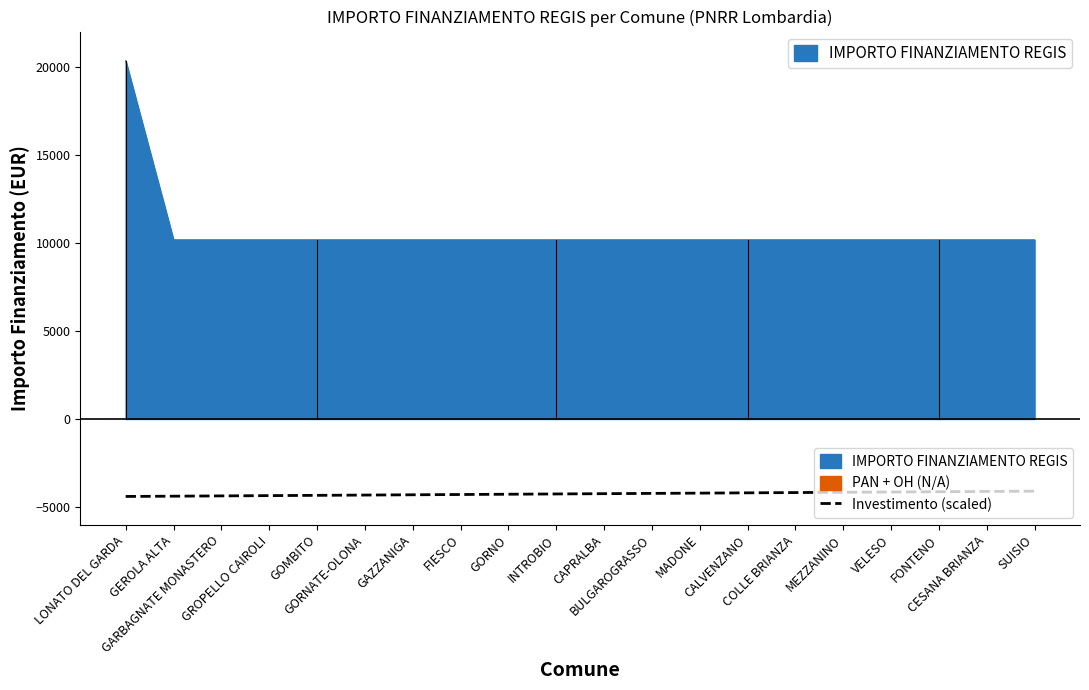

What is the difference between the maximum and minimum values in the IMPORTO FINANZIAMENTO REGIS series?

10172.0